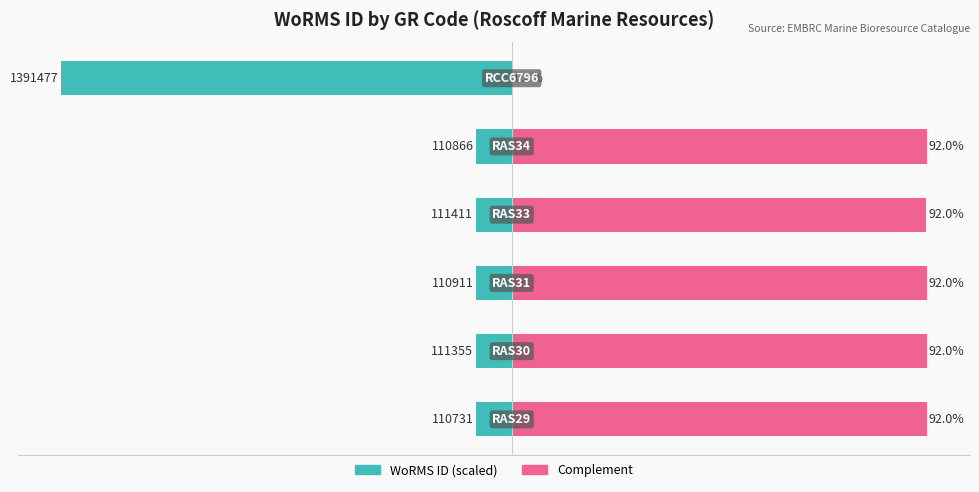

What is the sum of all Complement values?

460.1